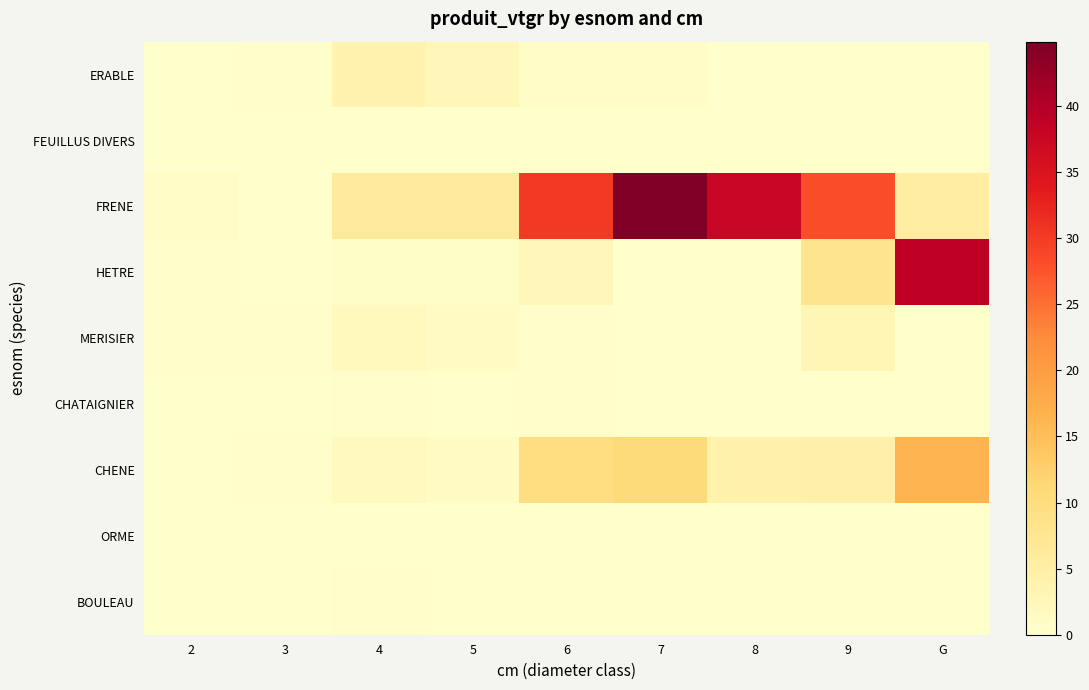

Reading left to right, what are all the values shown in this chart?

ERABLE: 2=0.1	3=0.3	4=3.7	5=2.8	6=0.7	7=0.9	8=0.0	9=0.0	G=0.0
FEUILLUS DIVERS: 2=0.1	3=0.0	4=0.0	5=0.0	6=0.0	7=0.0	8=0.0	9=0.0	G=0.0
FRENE: 2=0.9	3=0.0	4=6.3	5=6.3	6=30.2	7=44.9	8=37.6	9=28.2	G=5.5
HETRE: 2=0.3	3=0.0	4=0.7	5=0.6	6=2.8	7=0.0	8=0.0	9=8.2	G=38.9
MERISIER: 2=0.3	3=0.5	4=1.9	5=1.1	6=0.4	7=0.0	8=0.0	9=3.0	G=0.0
CHATAIGNIER: 2=0.0	3=0.2	4=0.3	5=0.0	6=0.5	7=0.0	8=0.0	9=0.0	G=0.0
CHENE: 2=0.0	3=0.3	4=1.7	5=1.3	6=9.7	7=10.6	8=4.0	9=4.5	G=16.4
ORME: 2=0.0	3=0.2	4=0.0	5=0.0	6=0.0	7=0.0	8=0.0	9=0.0	G=0.0
BOULEAU: 2=0.0	3=0.0	4=0.3	5=0.0	6=0.0	7=0.0	8=0.0	9=0.0	G=0.0